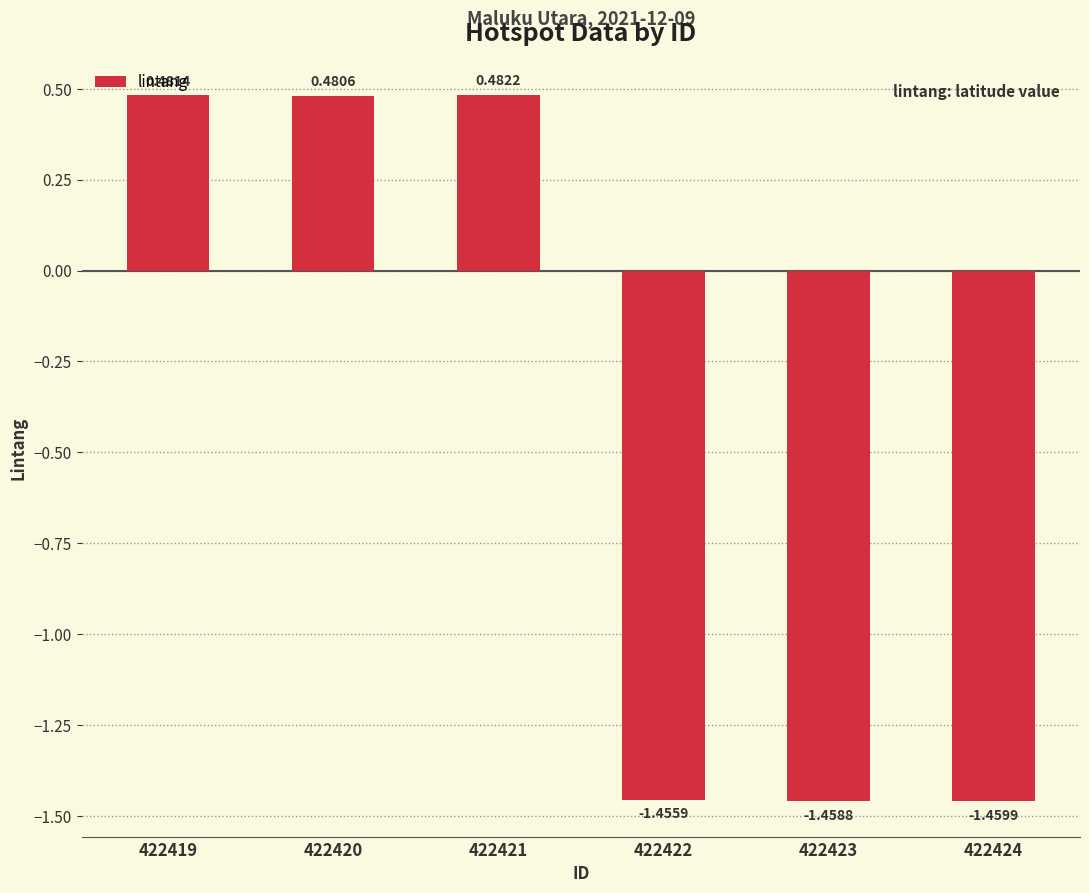

What is the sum of the values at 422422 and 422423?

-2.9